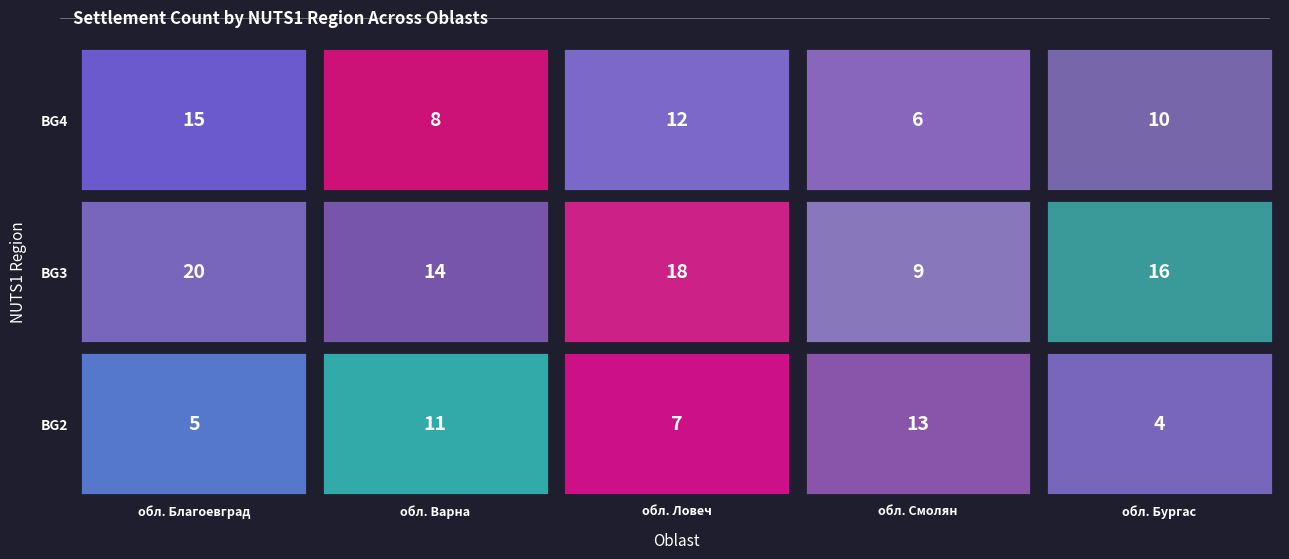

Between обл. Благоевград and обл. Бургас, which series saw the biggest shift?

BG4